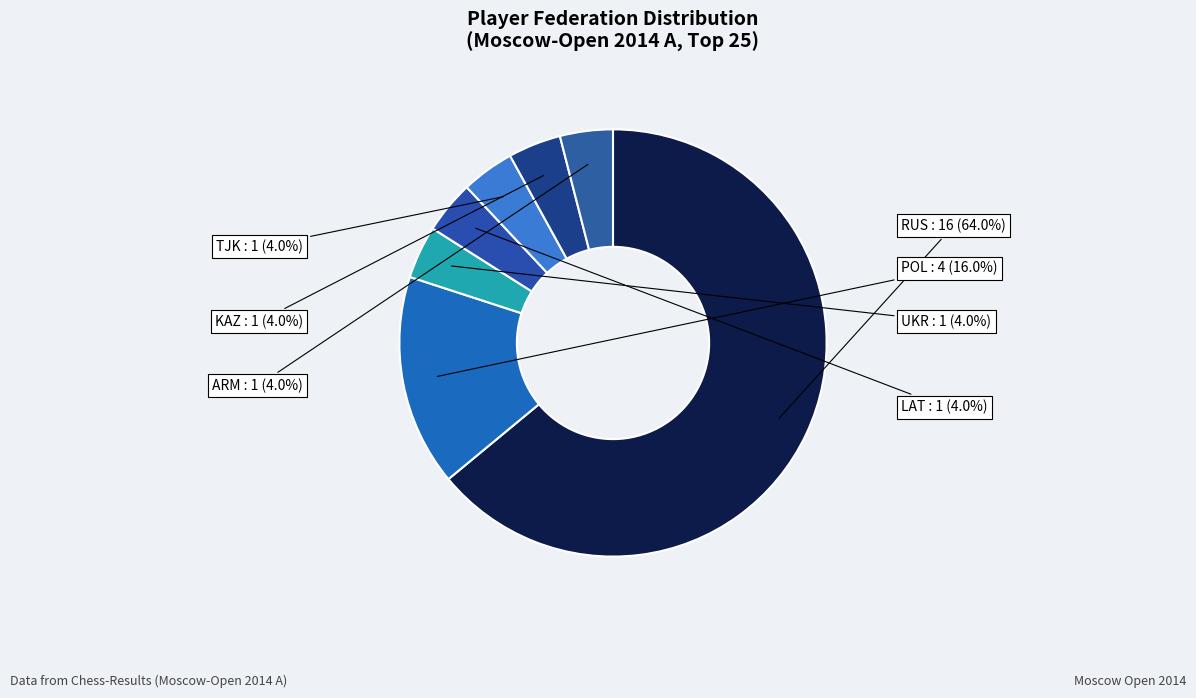

Which slice represents more than half of the pie?

RUS